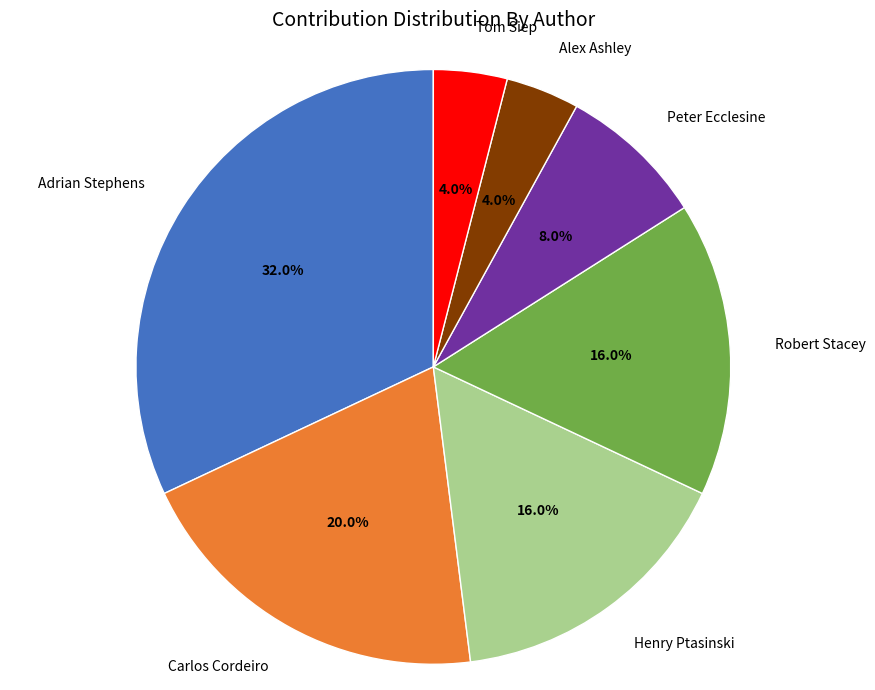

Is there any slice that represents more than half of the pie?

No